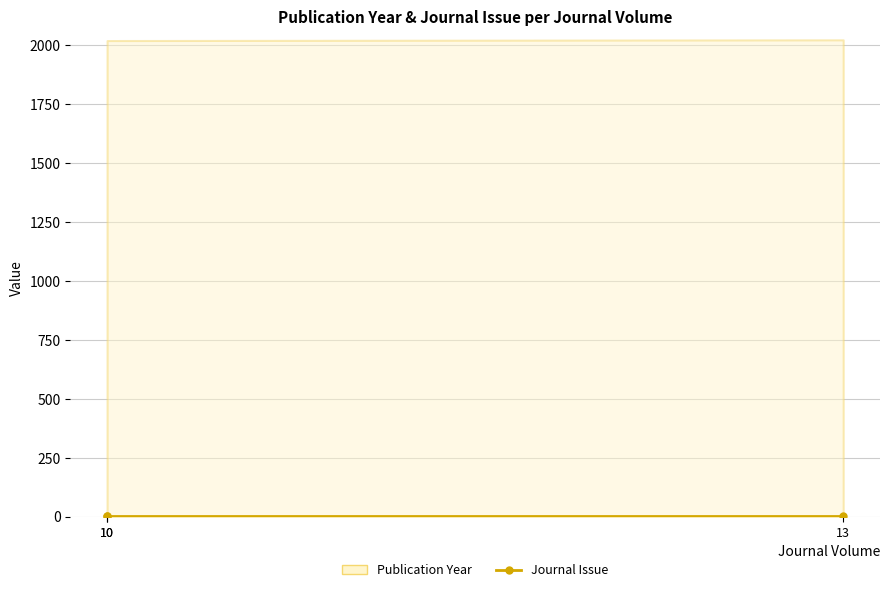

Which label corresponds to the largest value in the chart?

13